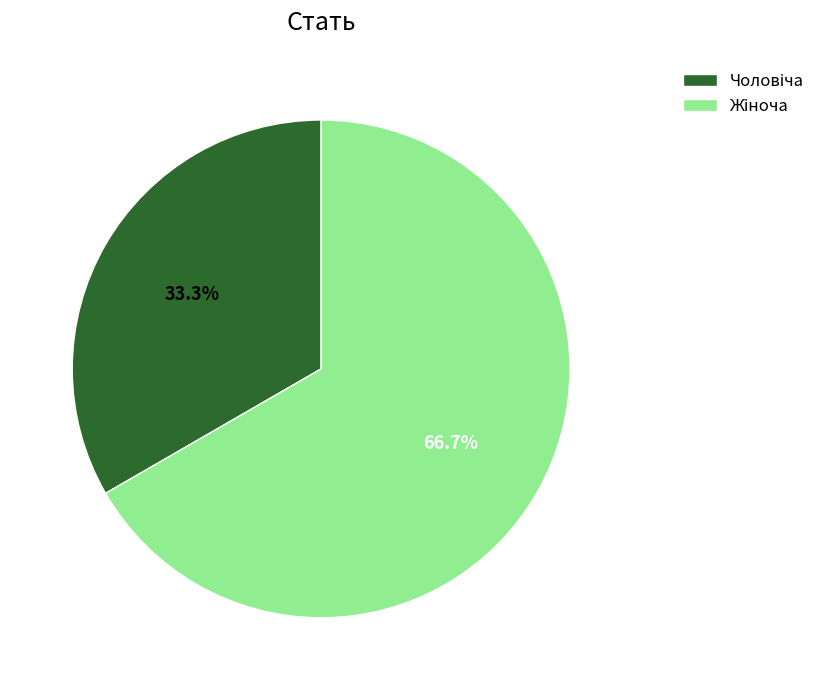

Does any single category account for the majority?

Yes